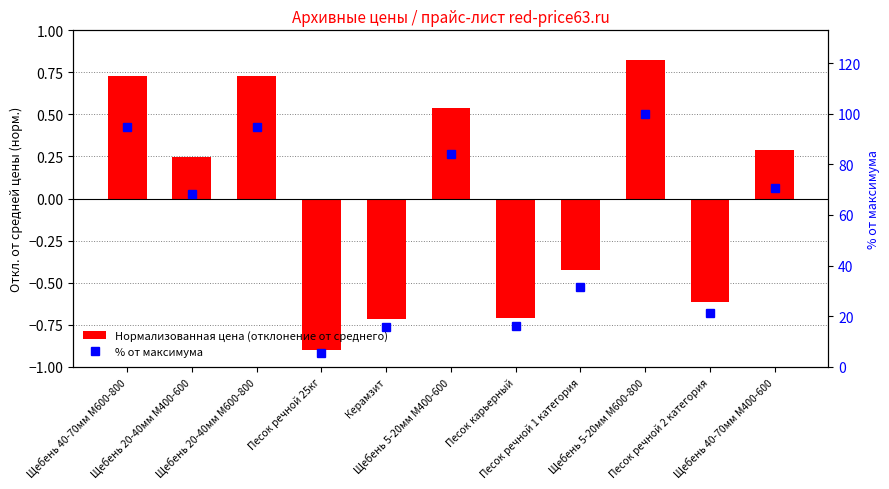

List the labels in order of % от максимума value, smallest first.

Песок речной 25кг, Керамзит, Песок карьерный, Песок речной 2 категория, Песок речной 1 категория, Щебень 20-40мм М400-600, Щебень 40-70мм М400-600, Щебень 5-20мм М400-600, Щебень 40-70мм М600-800, Щебень 20-40мм М600-800, Щебень 5-20мм М600-800